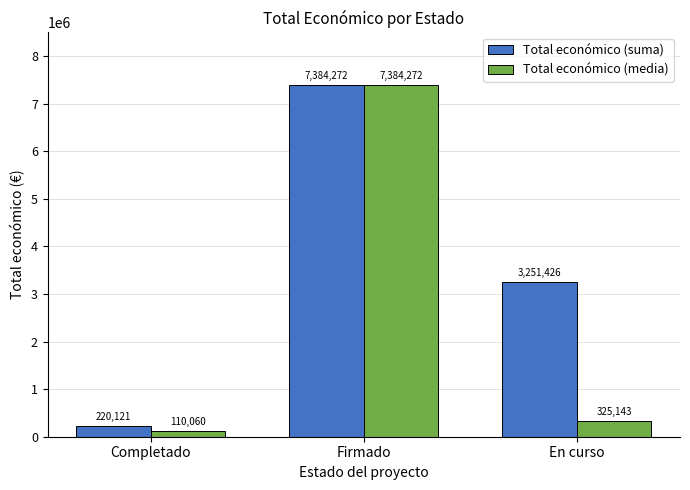

Which series has the largest range (max minus min)?

Total económico (media)